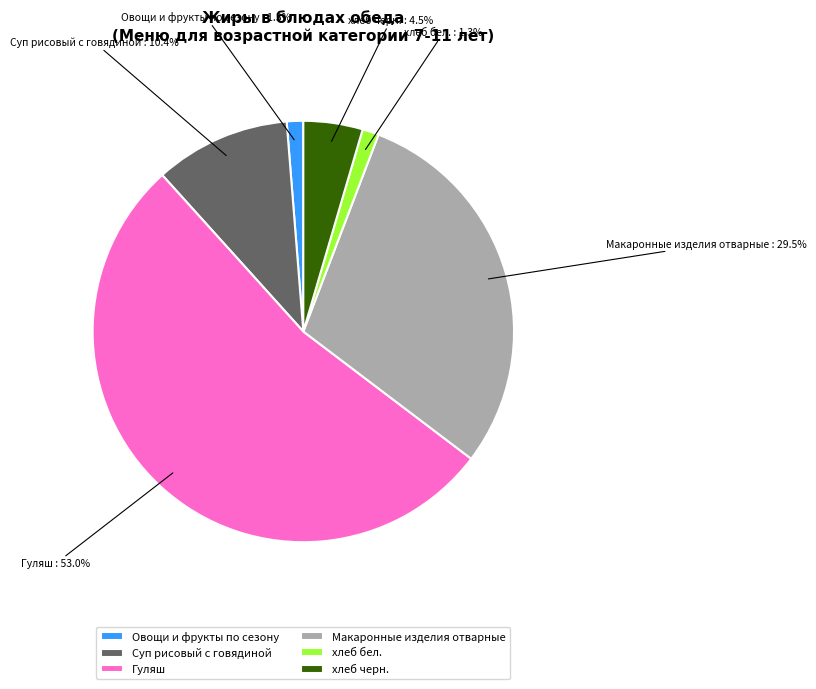

Which slice is the largest?

Гуляш